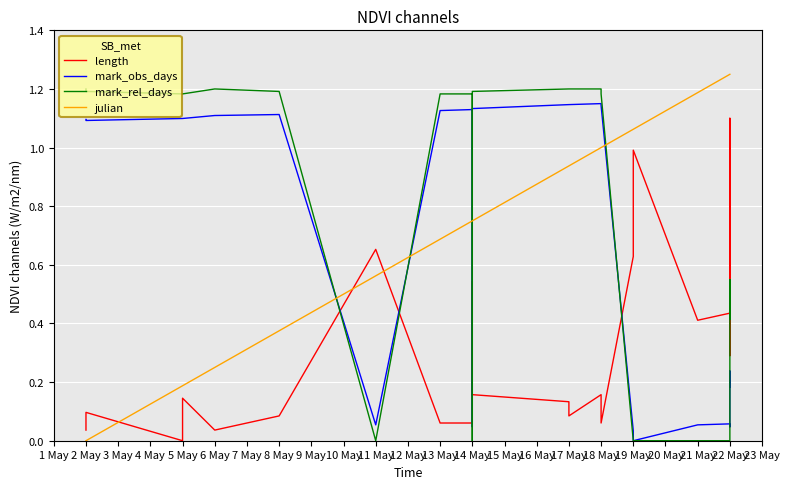

What is the sum of all mark_obs_days values?

19.1